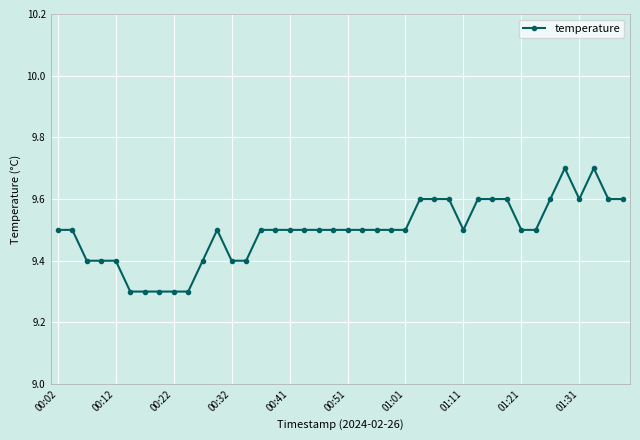

What is the maximum value shown in the chart?

9.7